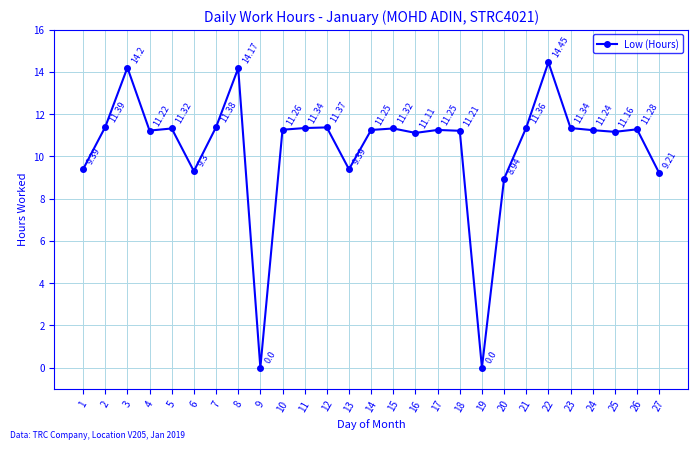

Between 3 and 19, which is larger?

3